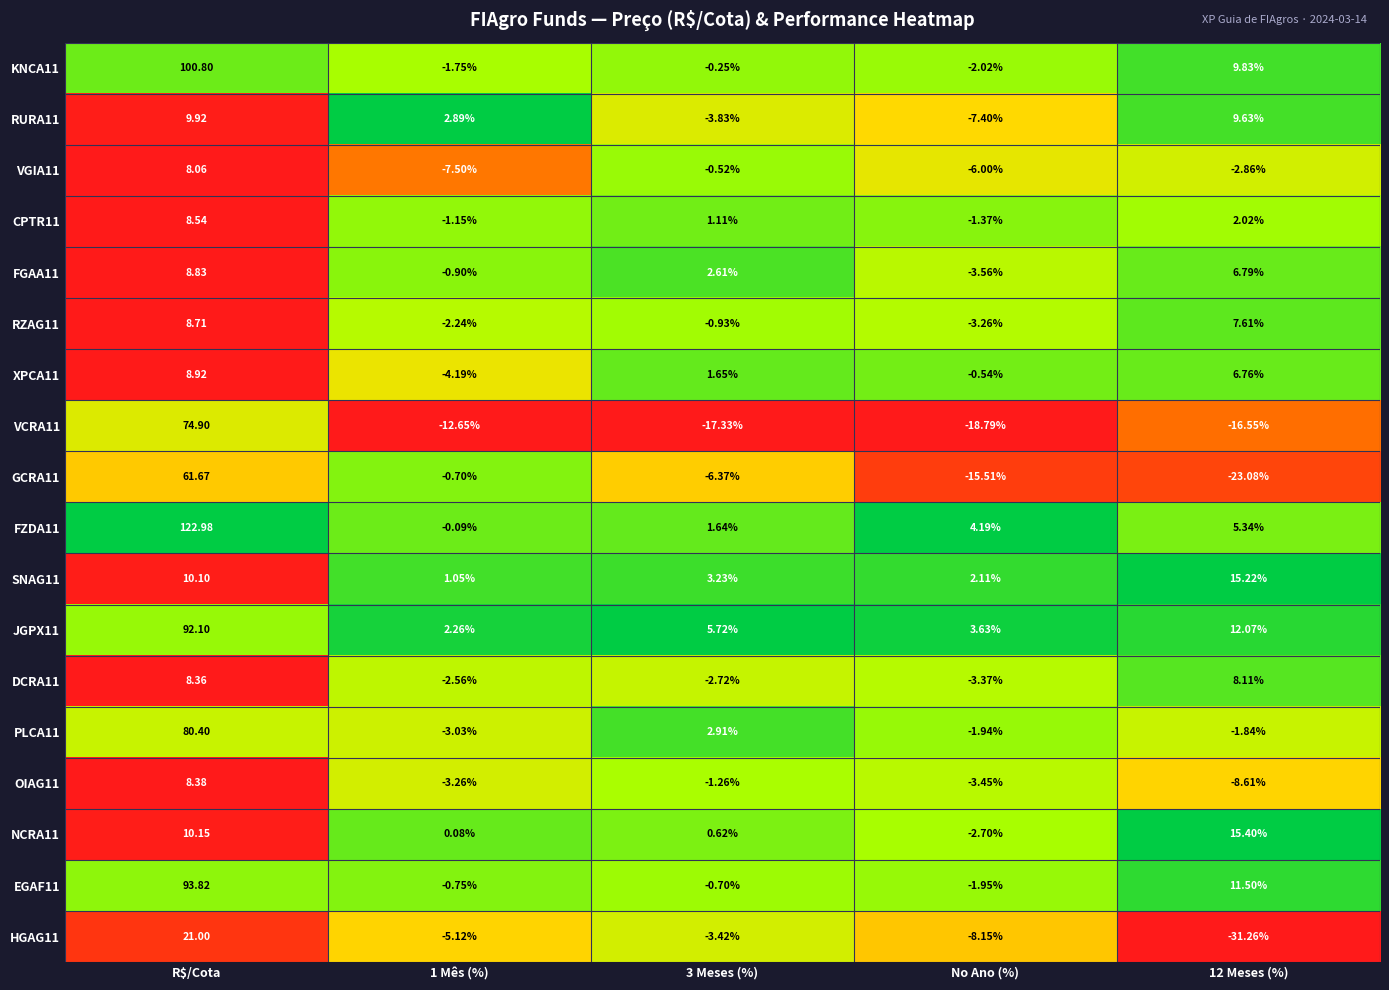

Is the value of GCRA11 at R$/Cota greater than the value of DCRA11 at 1 Mês (%)?

Yes